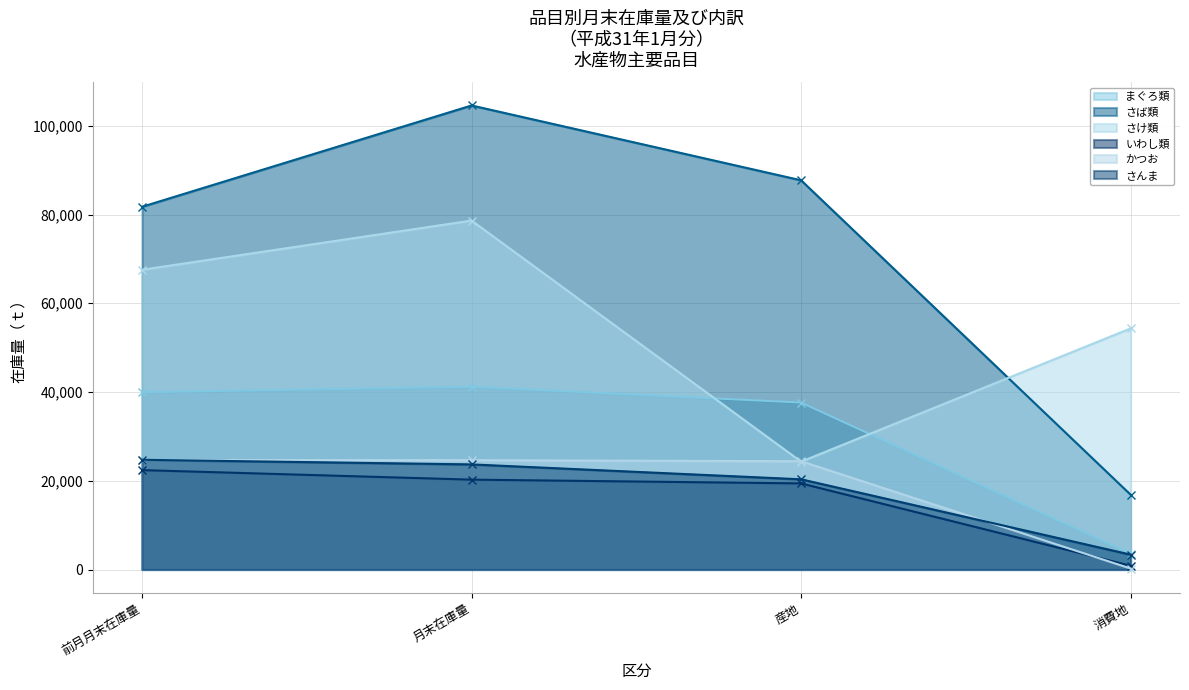

What is the minimum value for まぐろ類?

3555.4